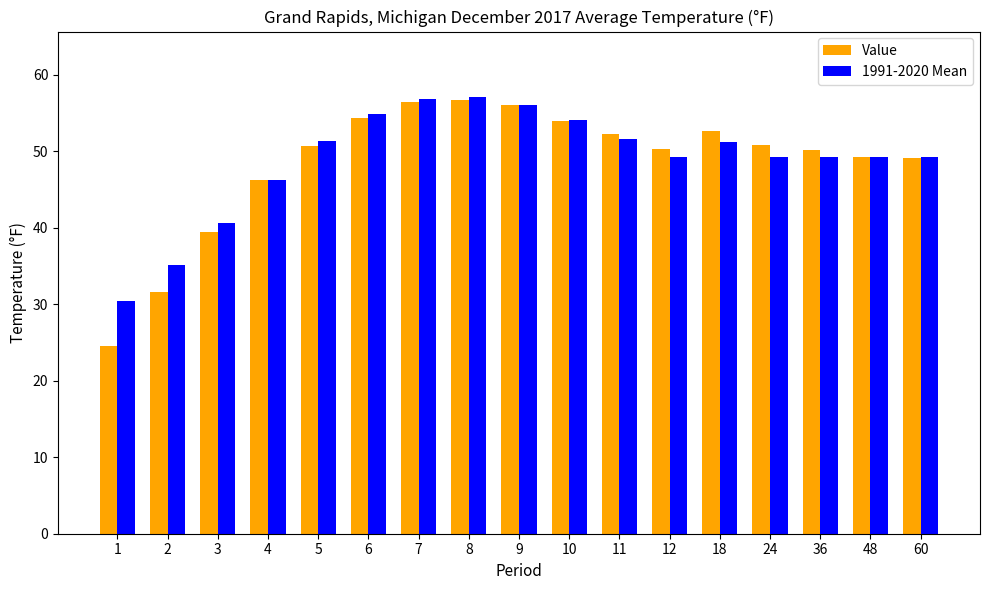

What is the sum of the Value values at 5 and 6?

105.1